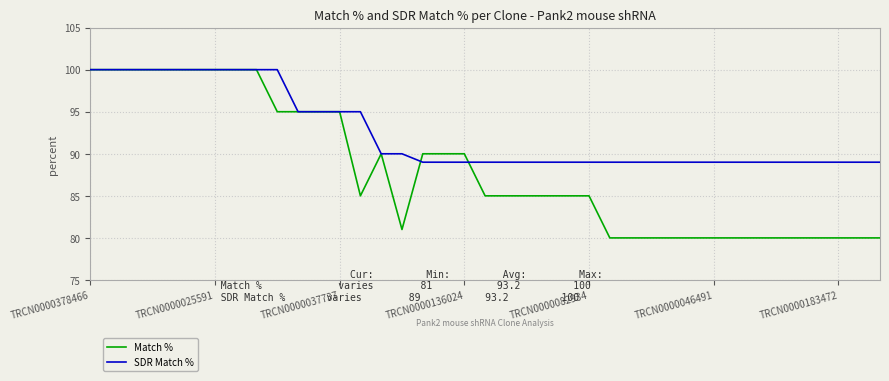

What is the average value of the Match % series?

88